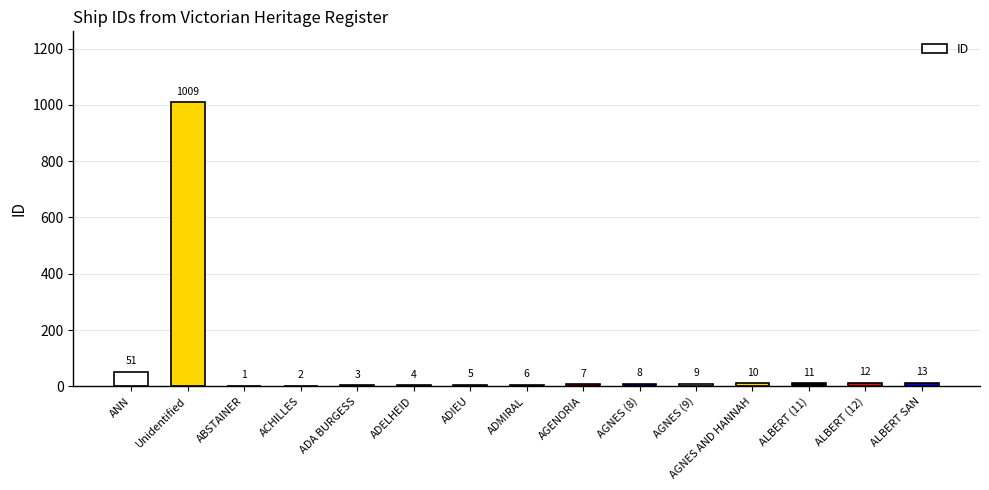

What is the approximate value at Unidentified?

1009